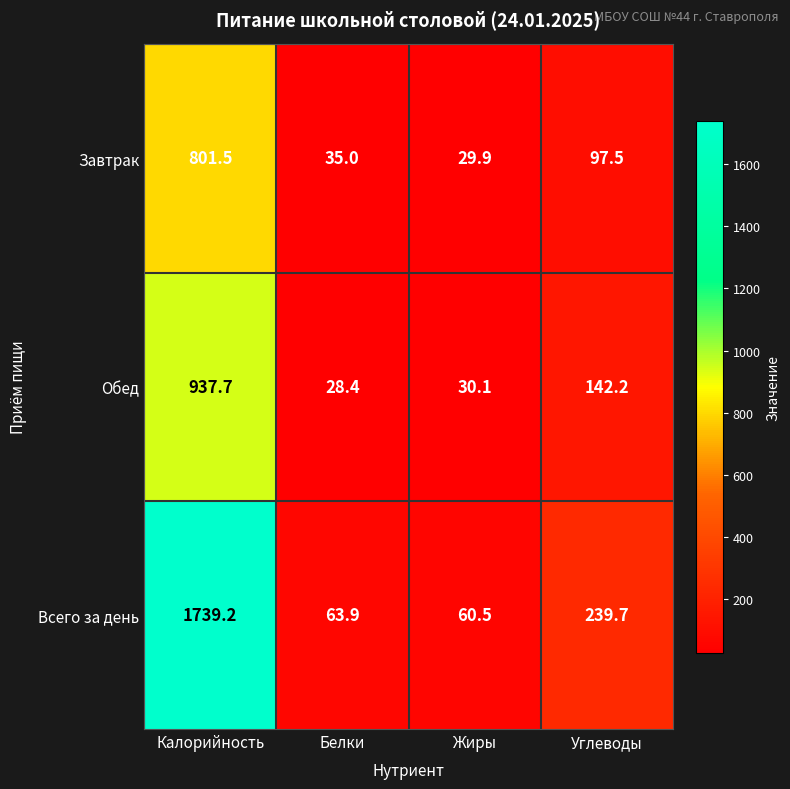

What is the difference between the maximum and minimum values in the Всего за день series?

1678.7